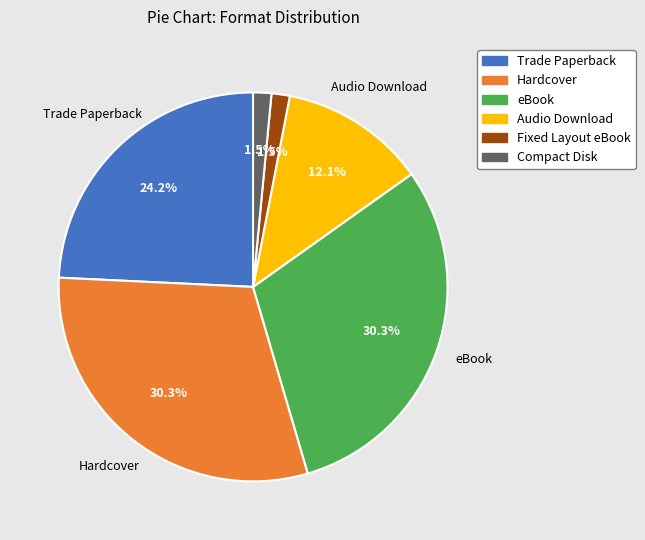

Is there any slice that represents more than half of the pie?

No